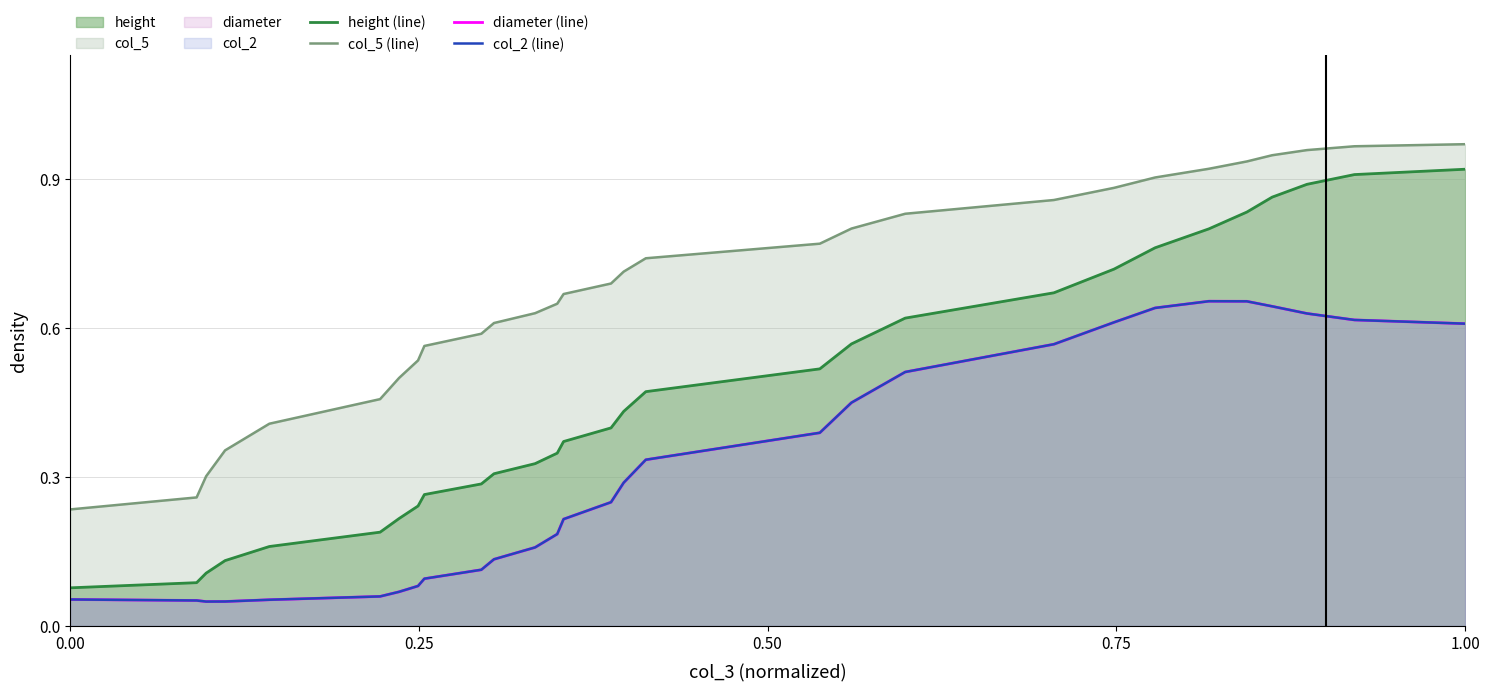

True or false: col_5 (line) and height (line) cross at least once.

False